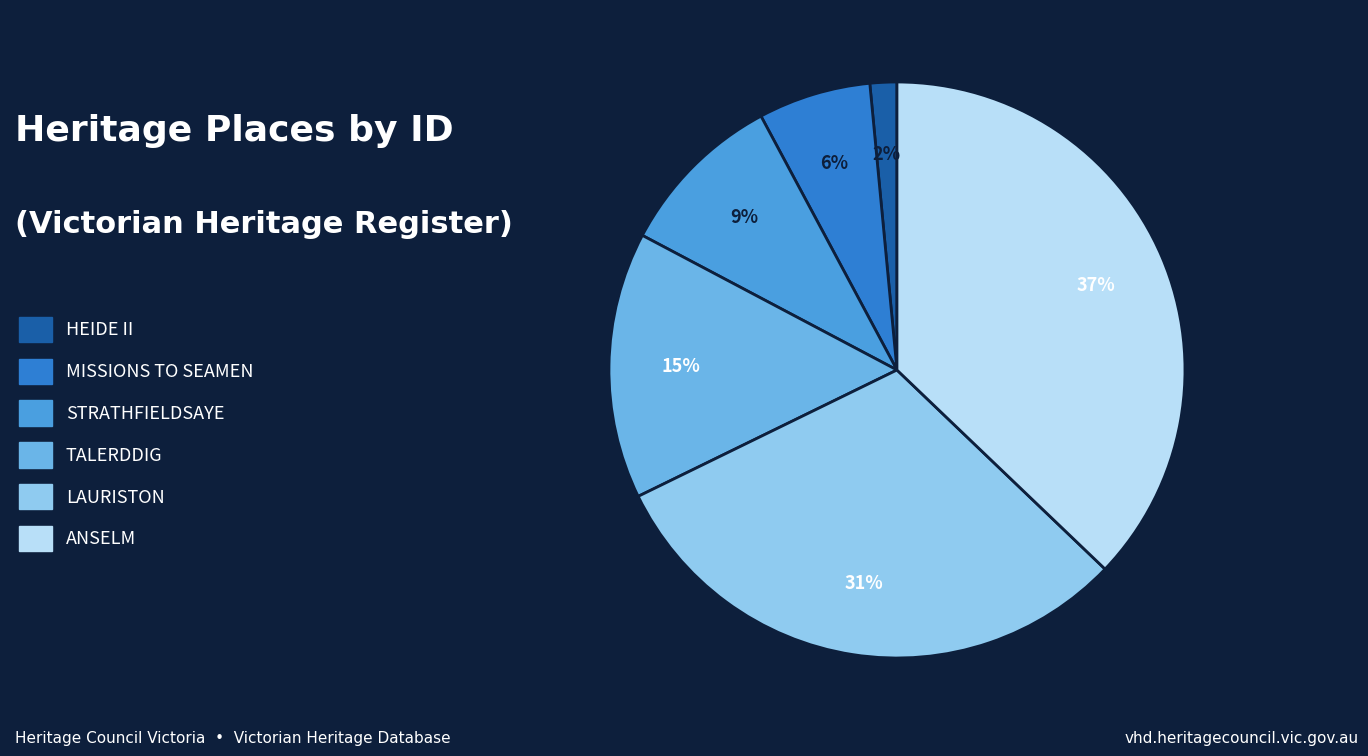

Approximately how many times larger is the value at STRATHFIELDSAYE compared to ANSELM?

0.3